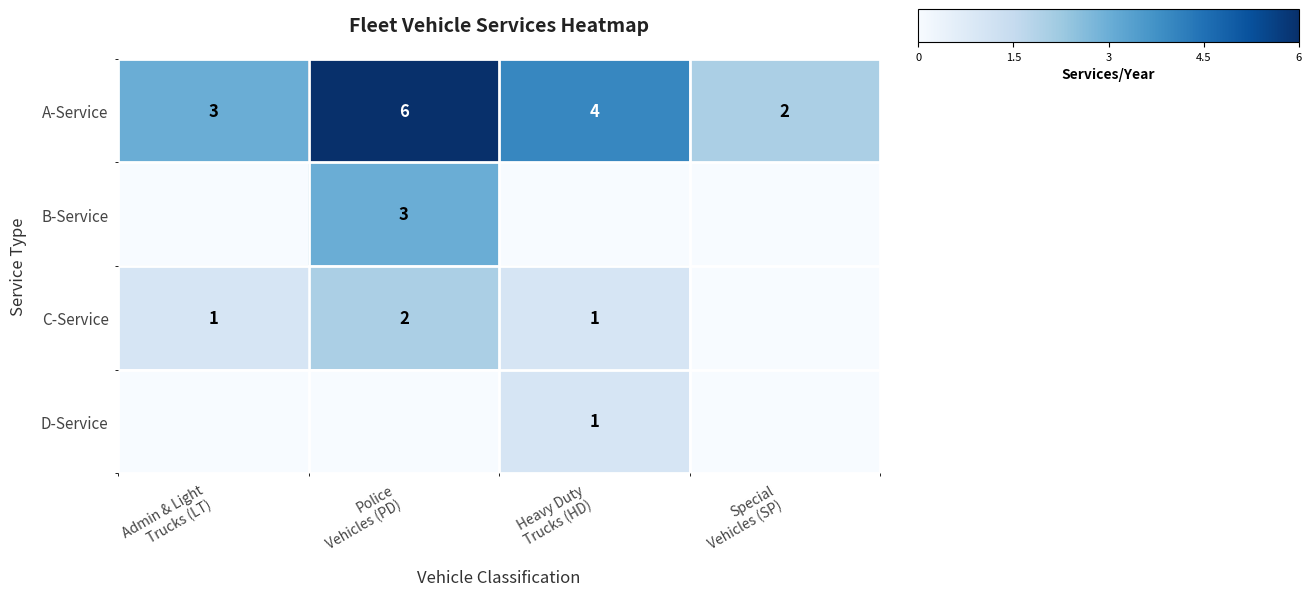

The row_1 series shows 0.0 at Admin & Light
Trucks (LT). True or false?

True